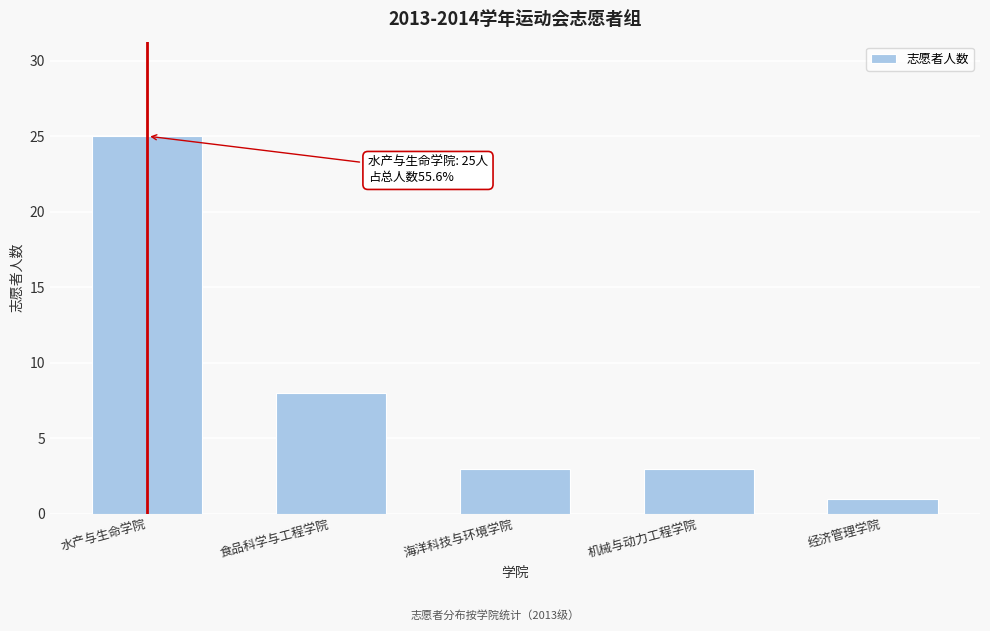

Reading left to right, list all the values displayed in this chart.

水产与生命学院=25	食品科学与工程学院=8	海洋科技与环境学院=3	机械与动力工程学院=3	经济管理学院=1